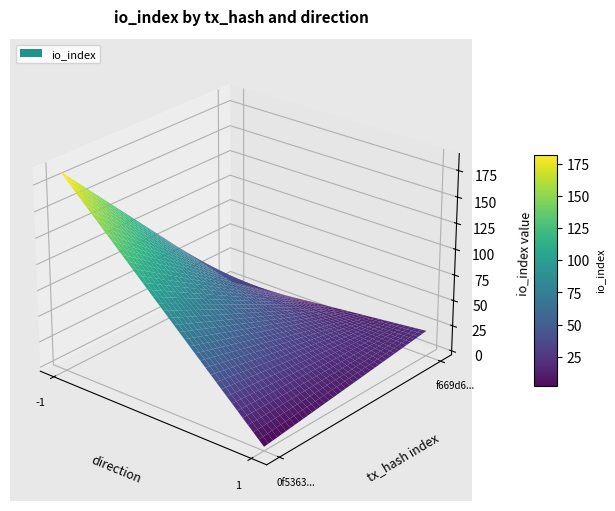

What is the greatest value displayed?

187